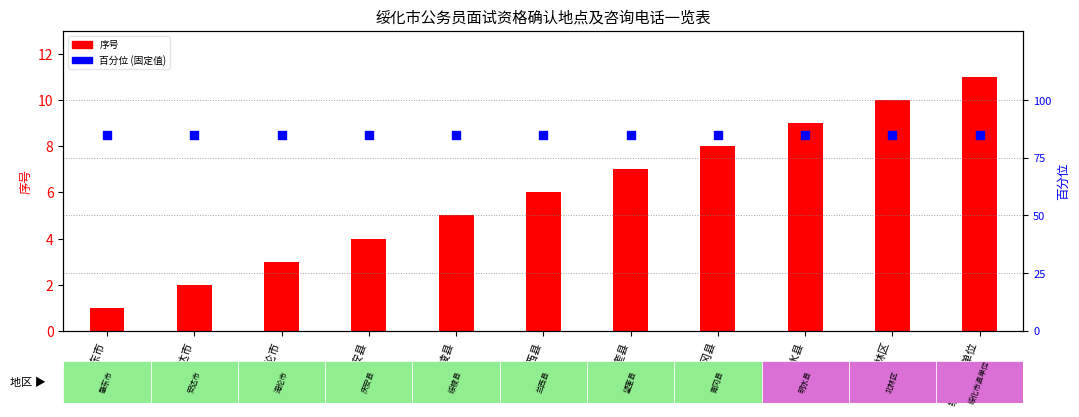

What is the total value across all series at 海伦市?

88